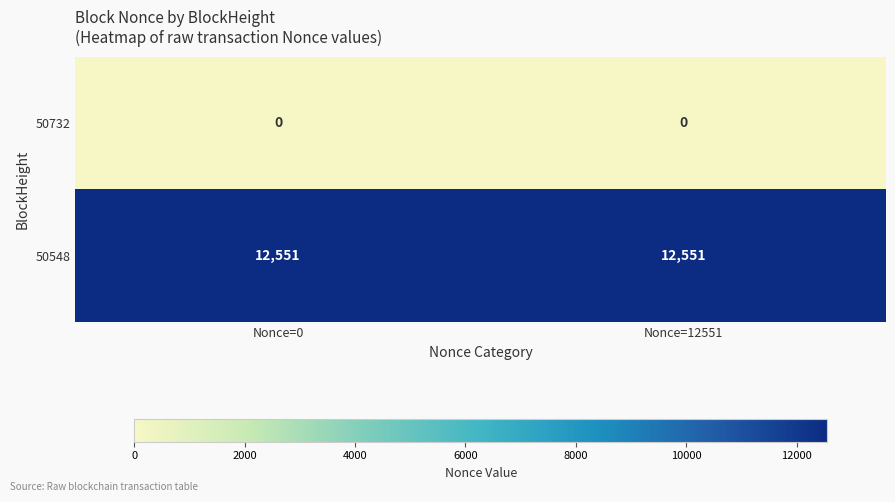

What is the difference between the highest and lowest values at Nonce=0?

12551